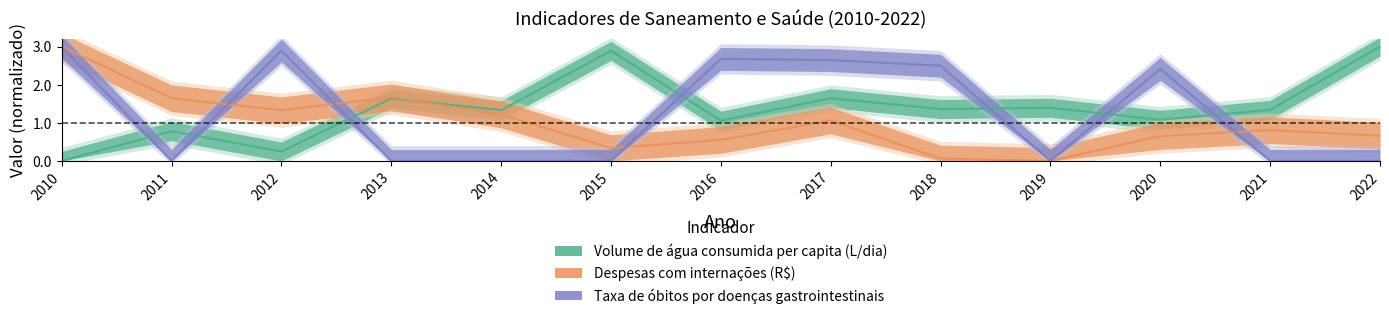

How many positive values does the Despesas com internações (R$) series have?

12